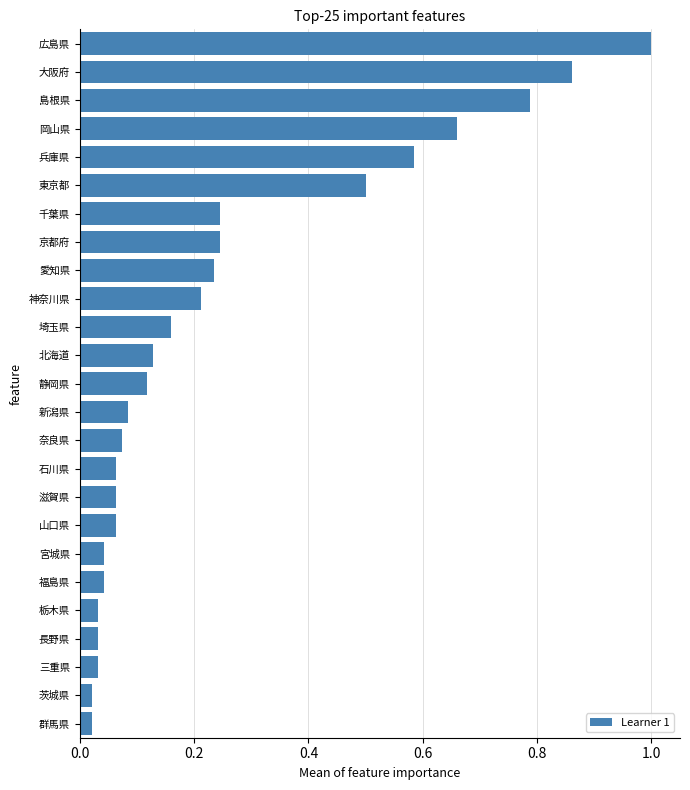

At which category does the chart reach its peak across all series?

広島県